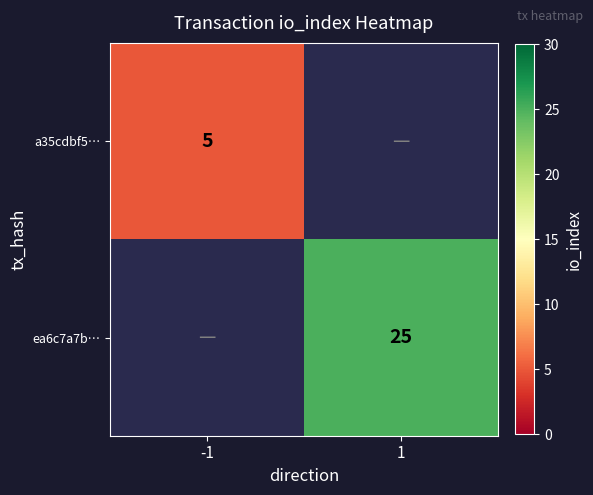

The a35cdbf5… series shows 1 at -1. True or false?

False